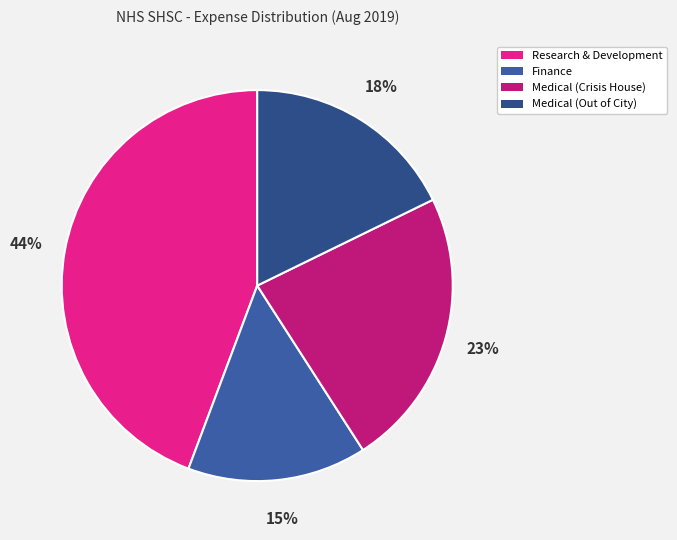

To the nearest percent, what is the difference between the largest and smallest slice percentages?

29%